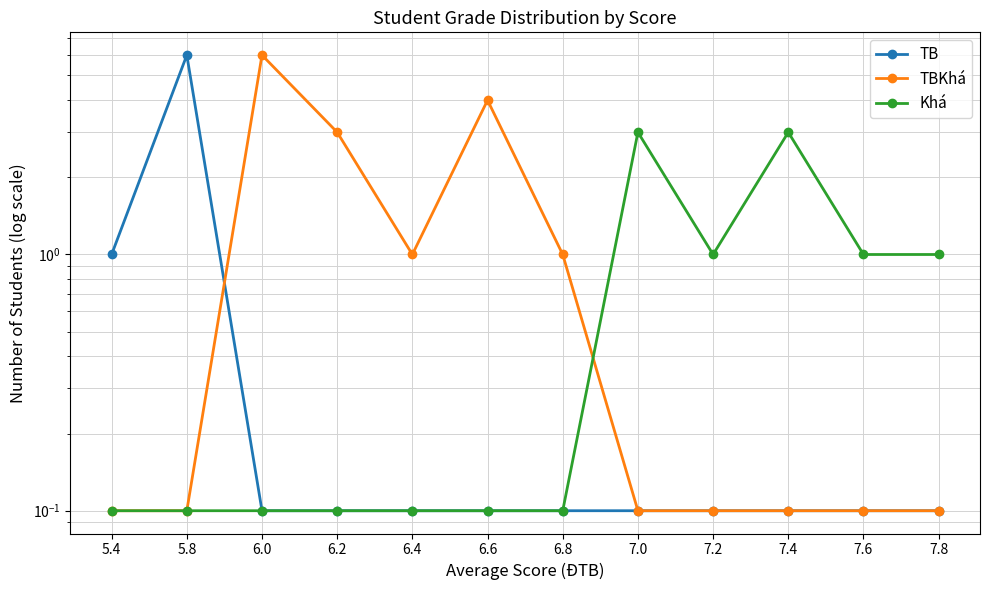

What is the total value across all series at 6.0?

6.2